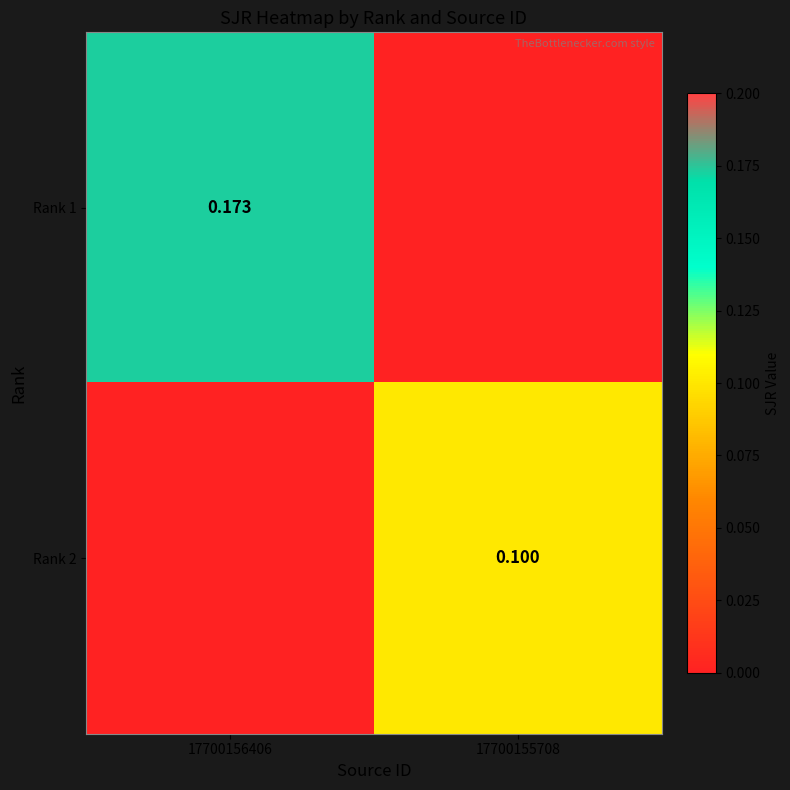

What is the difference between the Rank 2 values at 17700156406 and 17700155708?

0.1